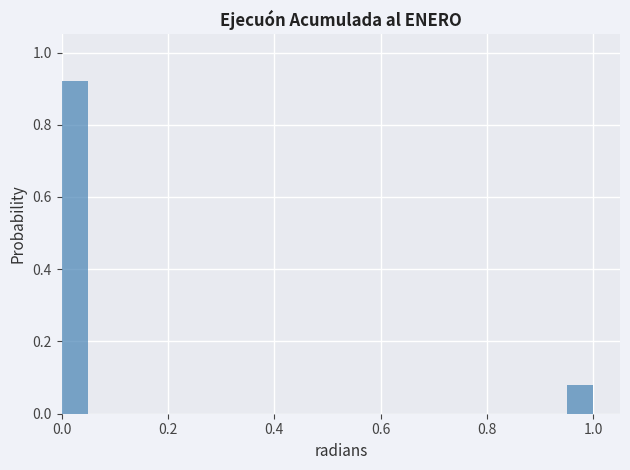

Around what value on the x-axis is the tallest bar? Give the approximate position of its centre, as read against the axis.

0.02